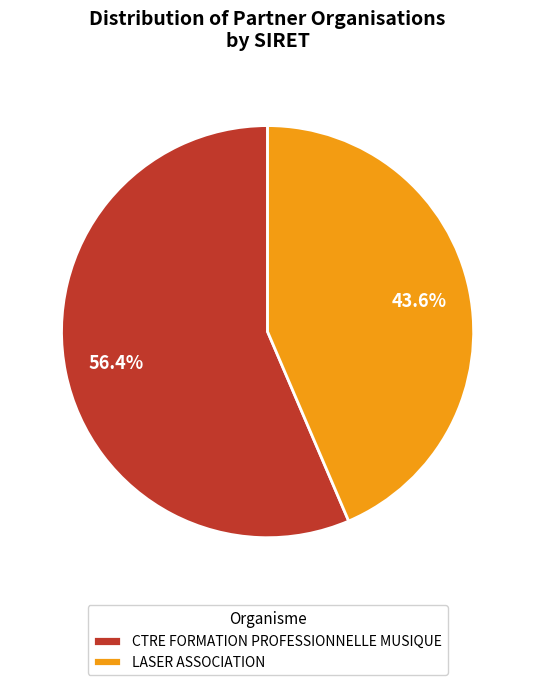

Which category accounts for the majority?

CTRE FORMATION PROFESSIONNELLE MUSIQUE